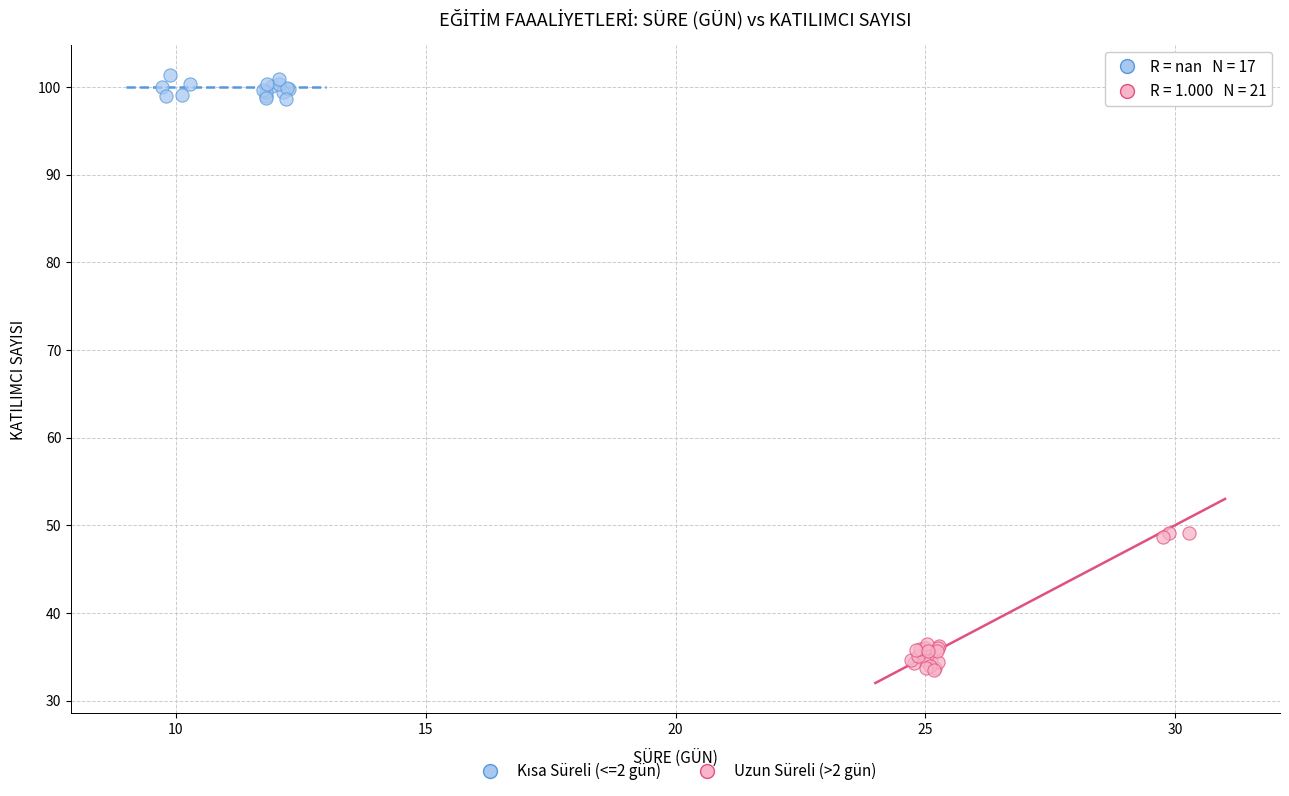

Which series has the widest spread of Y values?

Uzun Süreli (>2 gün)